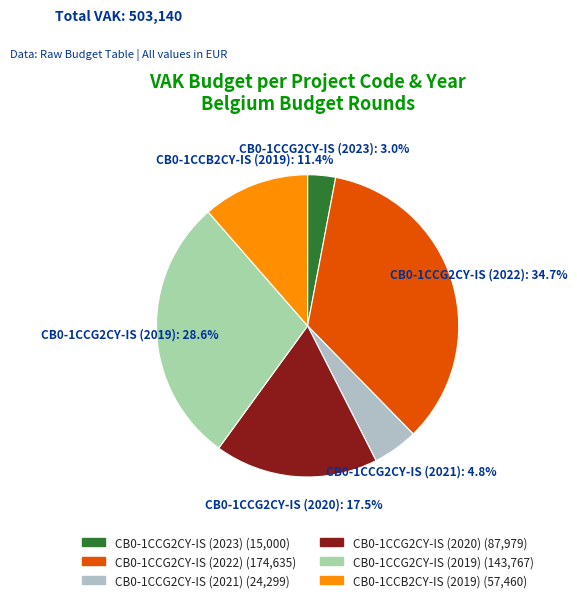

What is the change in value from CB0-1CCG2CY-IS (2023) to CB0-1CCG2CY-IS (2021)?

+9299